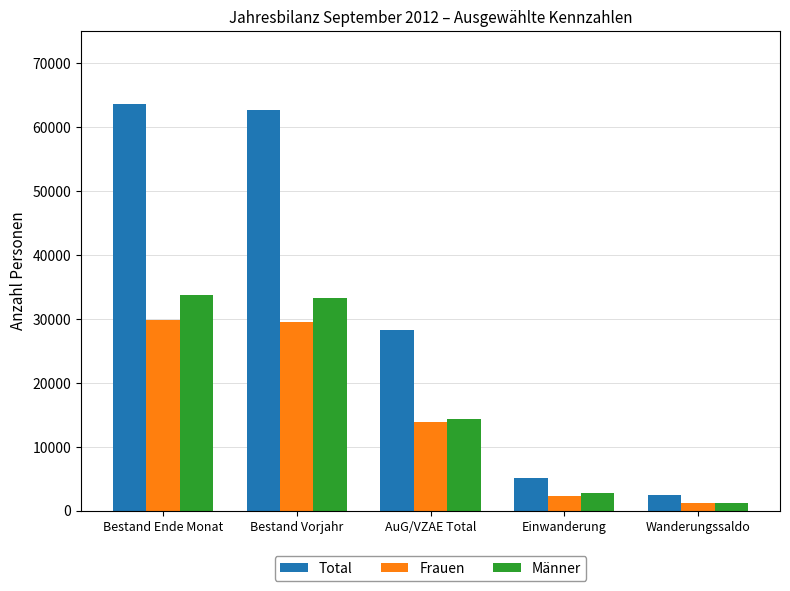

What is the label of the 1st bar from the right?

Wanderungssaldo